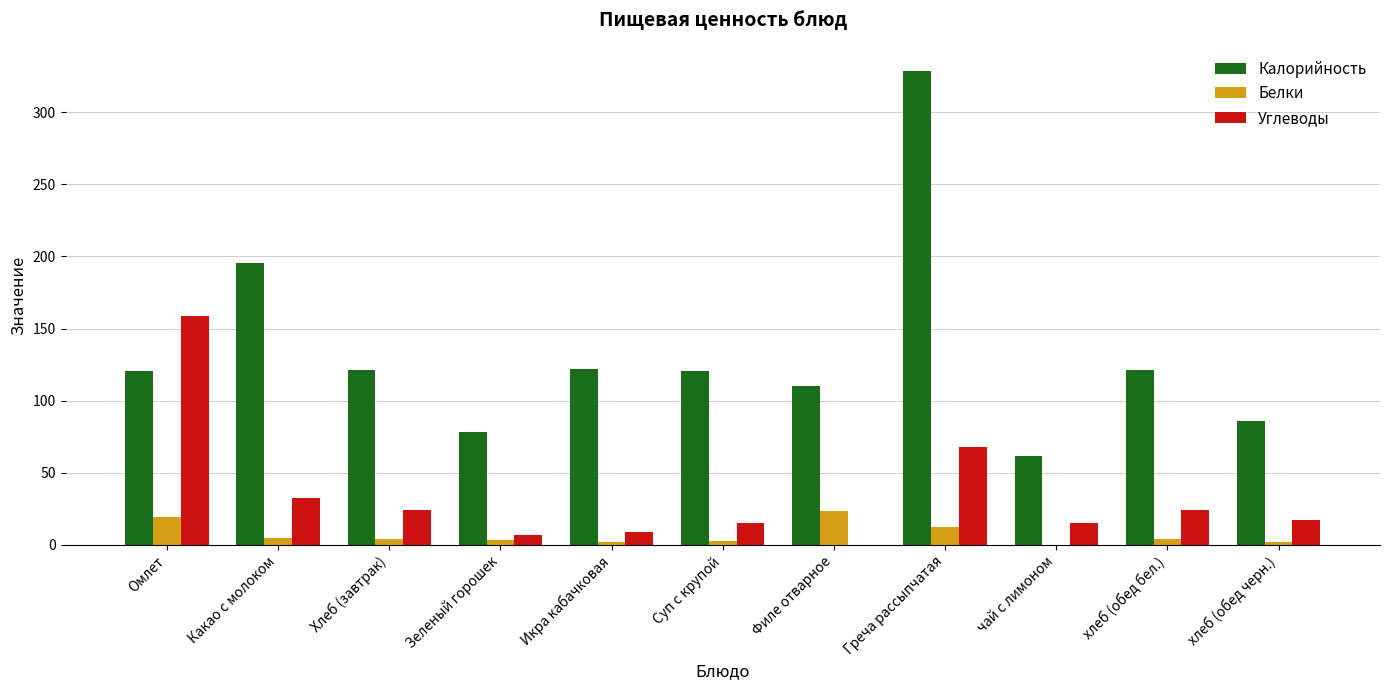

Read the Белки value at чай с лимоном.

0.1